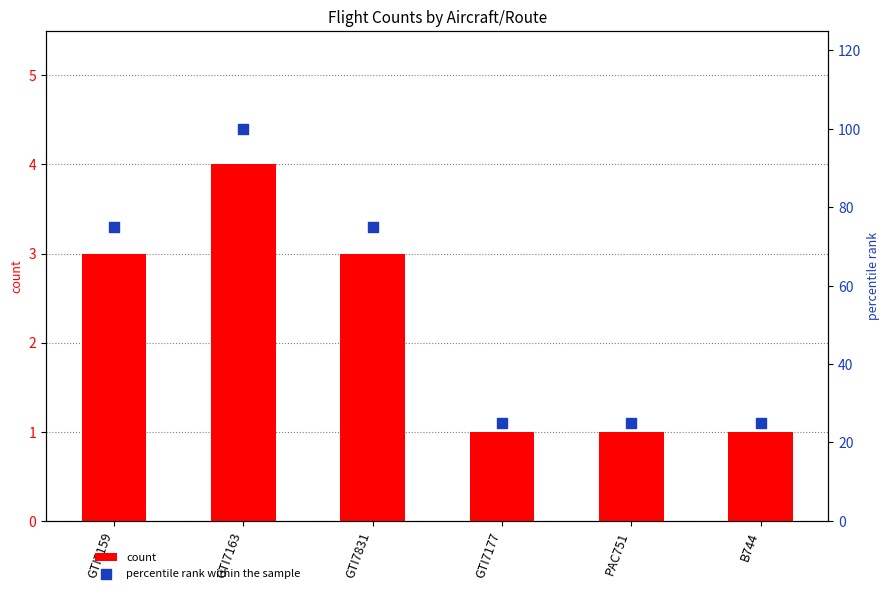

What are all the series names shown in the legend?

count, percentile rank within the sample